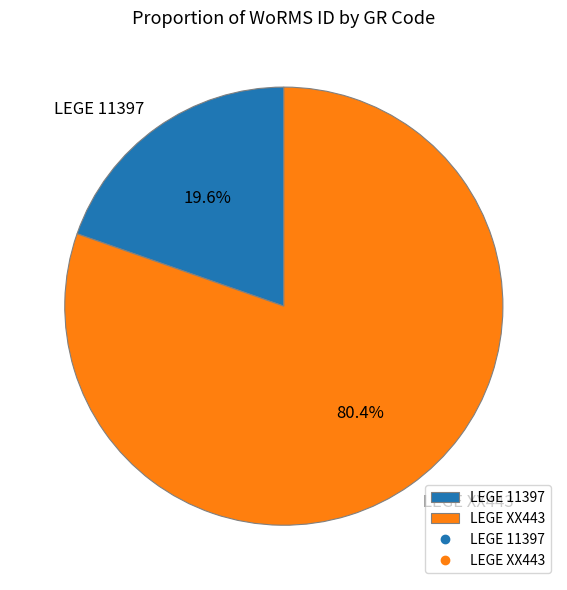

What is the ratio of the value at LEGE XX443 to the value at LEGE 11397?

4.1